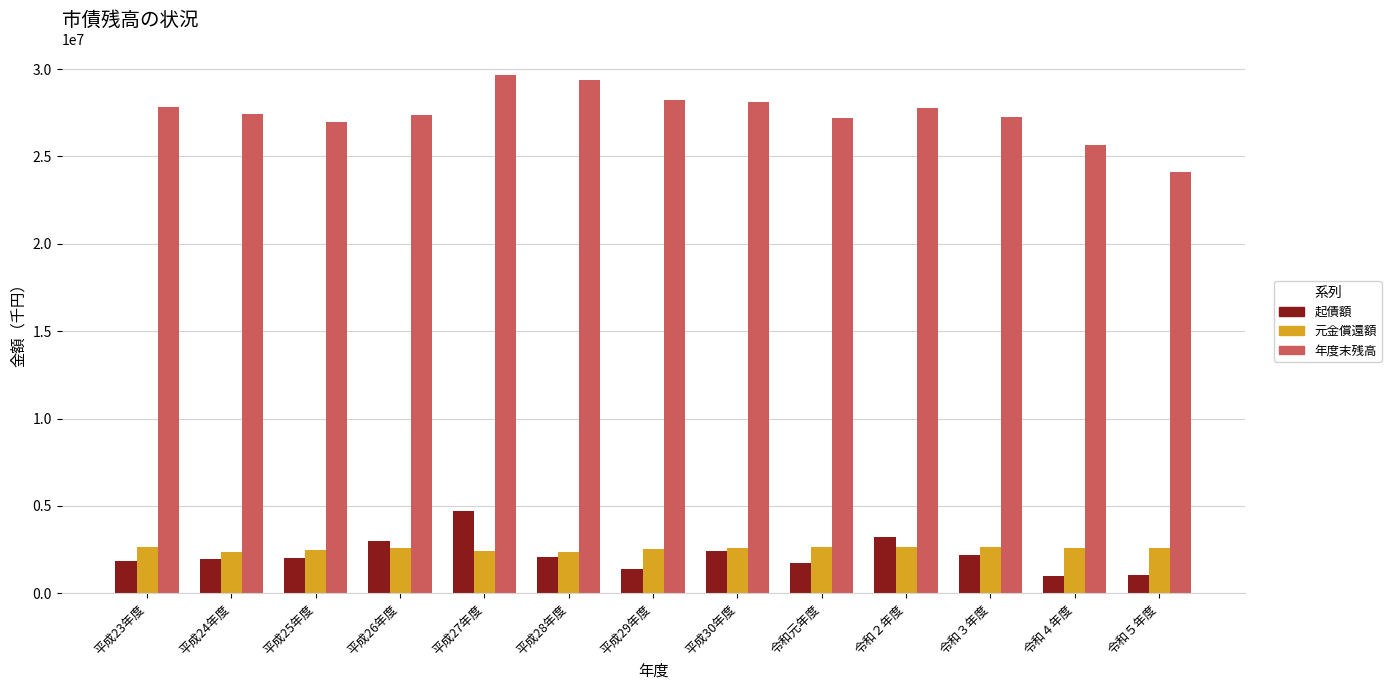

What is the sum of the 年度末残高 values at 令和５年度 and 平成29年度?

52347578